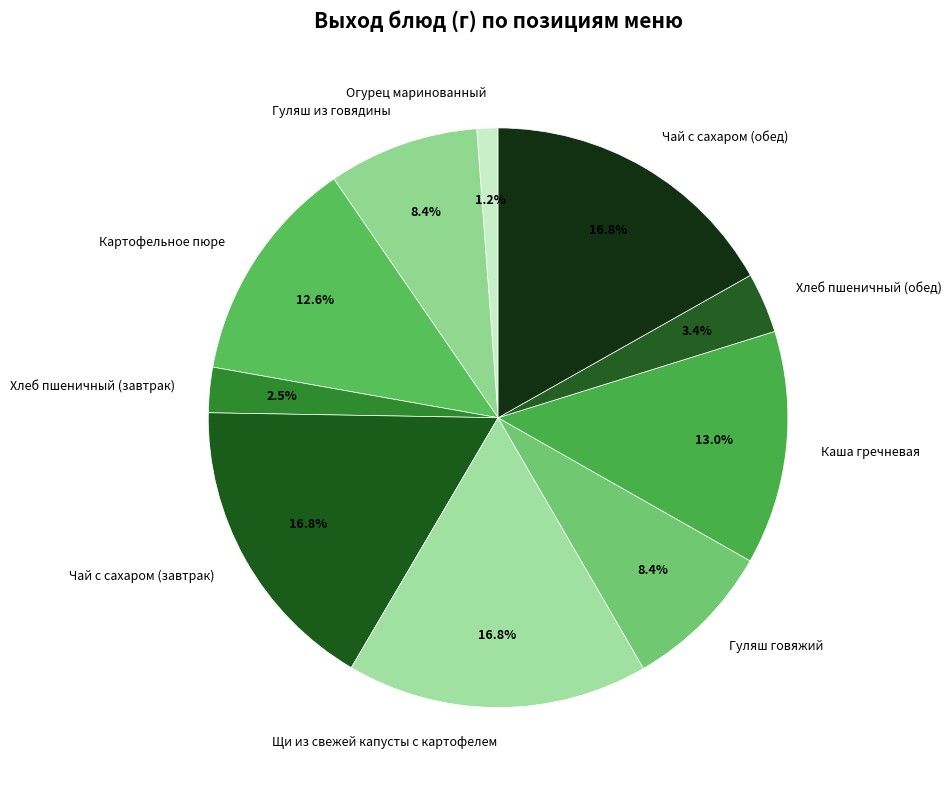

The Чай с сахаром (обед) slice represents 17% of the pie. True or false?

True